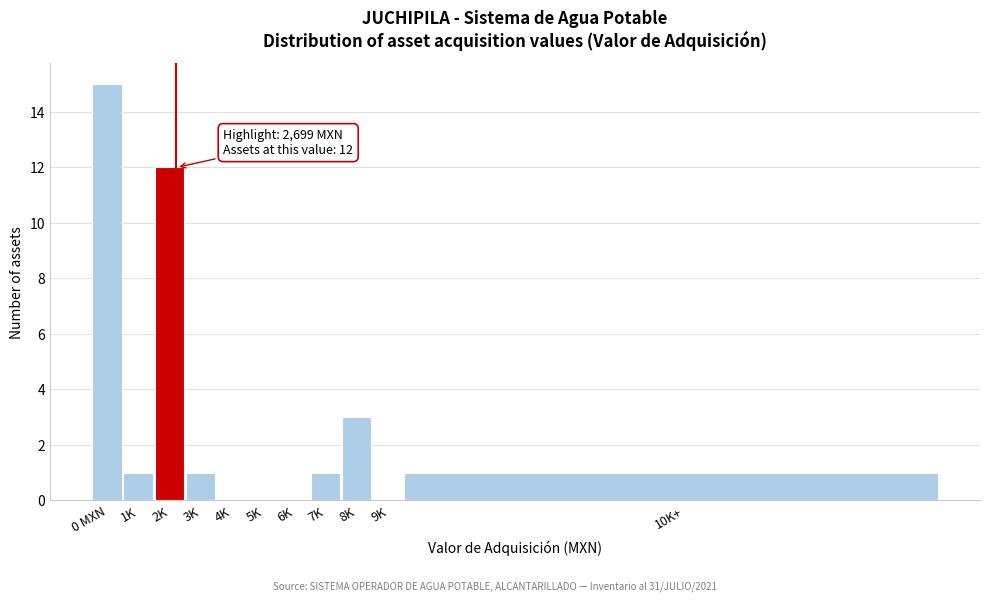

Reading right to left, transcribe all the data shown in this chart.

10K+=1	9K=0	8K=3	7K=1	6K=0	5K=0	4K=0	3K=1	2K=12	1K=1	0 MXN=15